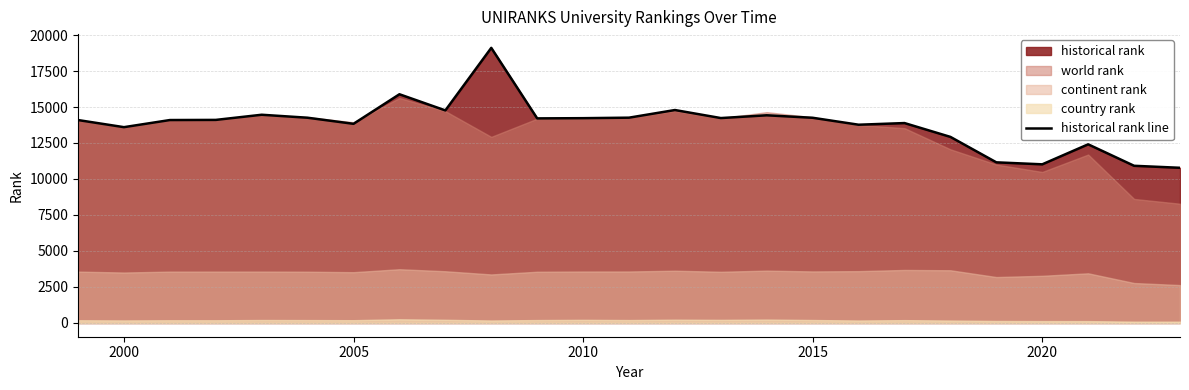

What is the difference between the second highest and second lowest values?

4968.5